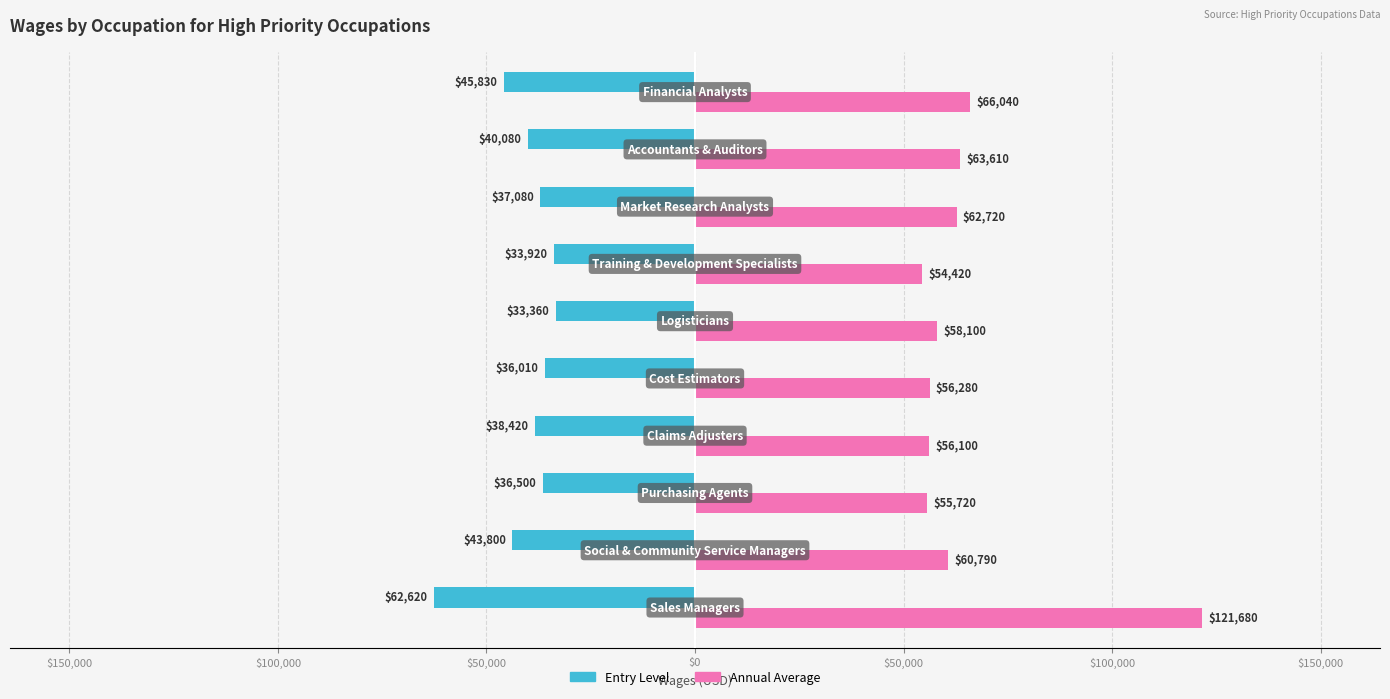

Which series has the largest range (max minus min)?

Annual Average